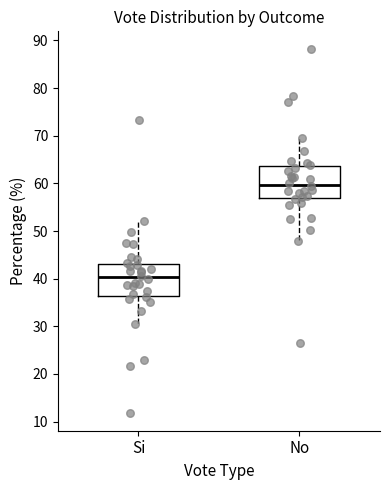

Reading left to right, transcribe this box plot: for each box, give where its median line is, the range the box spans, and where its two whiskers end, as read against the y-axis. The values are not printed on the chart, so give them approximately, as read against the axis.

Si: median 40, box 36 to 43, whiskers 30 to 52
No: median 60, box 57 to 64, whiskers 48 to 70